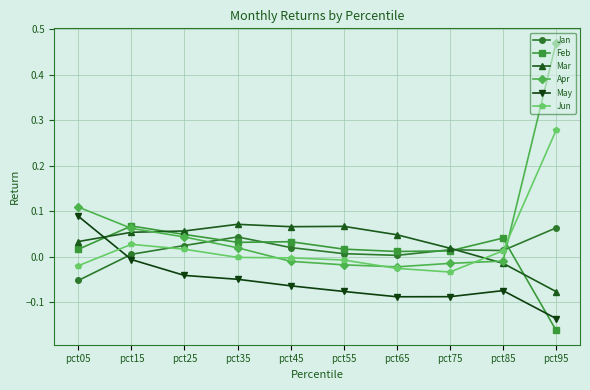

What is the difference between the maximum and second lowest values in the May series?

0.2